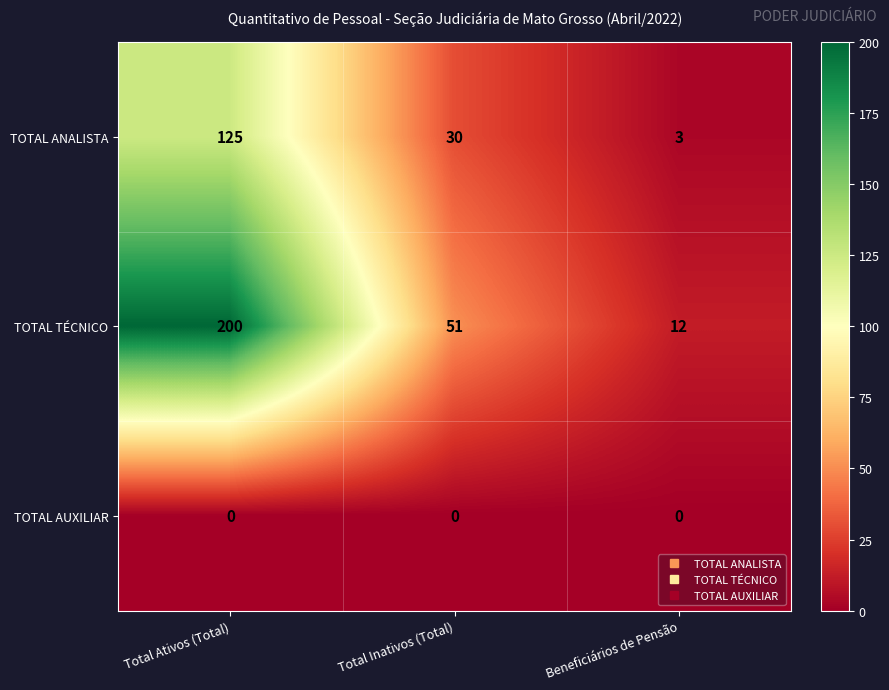

How many series are shown in this chart?

3